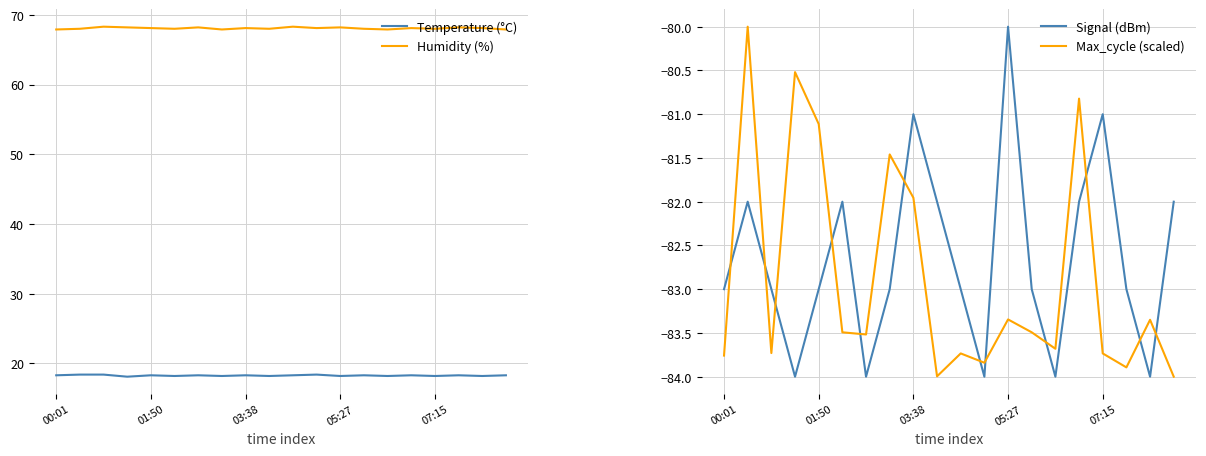

What is the maximum value for Temperature (°C)?

18.4